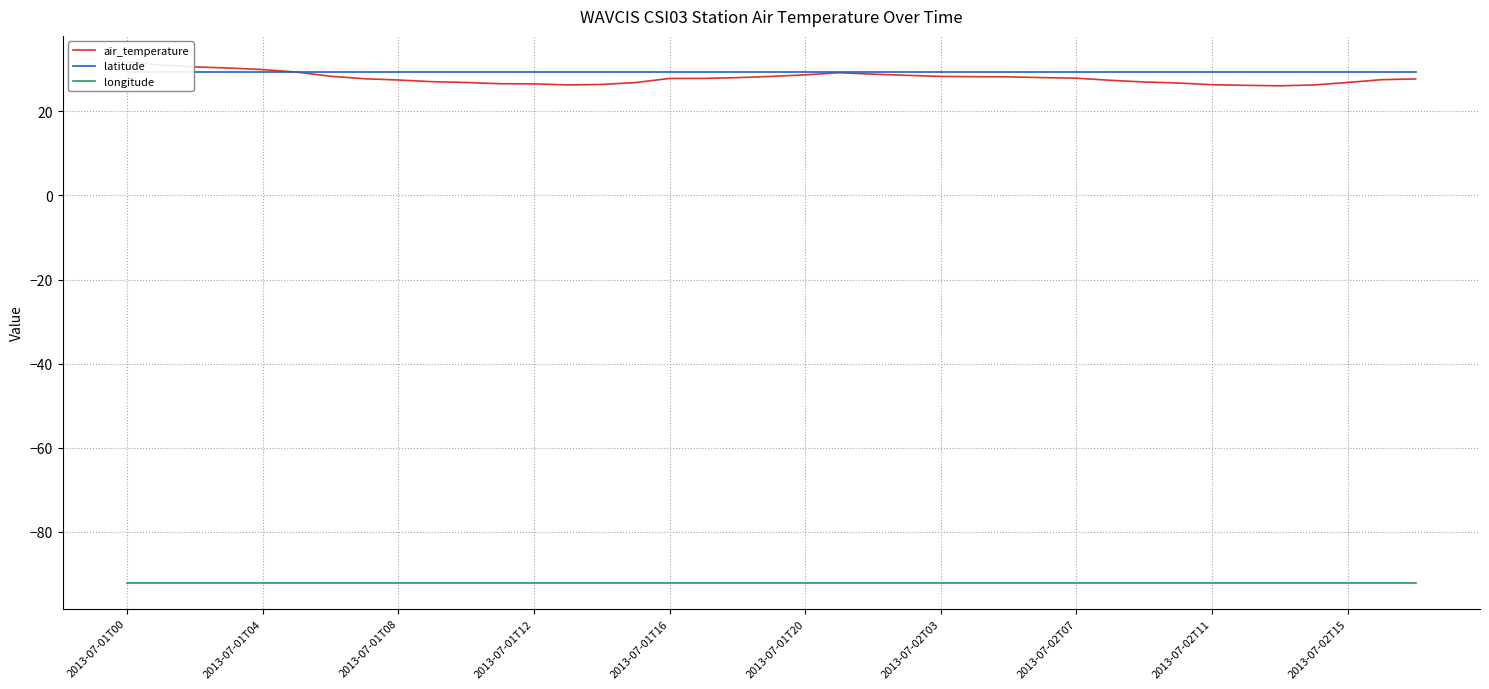

At which category is the sum across all series the highest?

2013-07-01T00